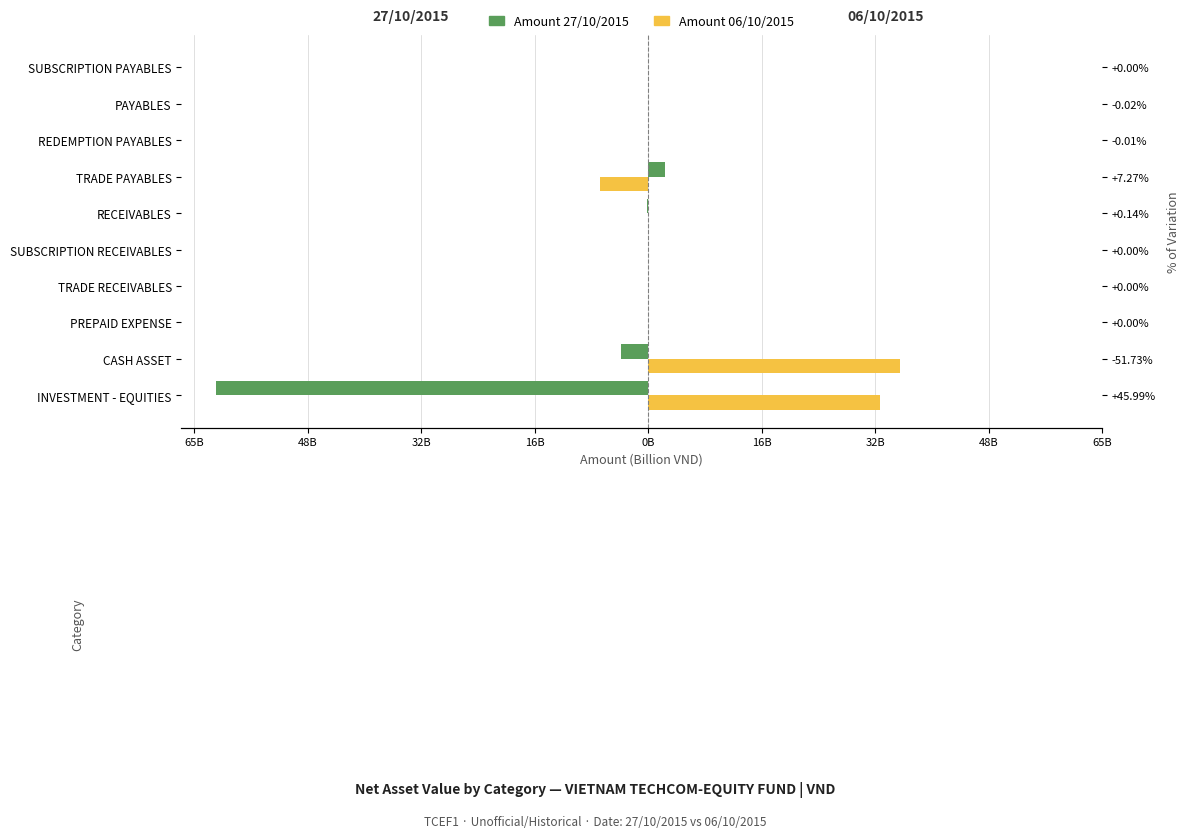

What are all the series names shown in the legend?

Amount 27/10/2015, Amount 06/10/2015